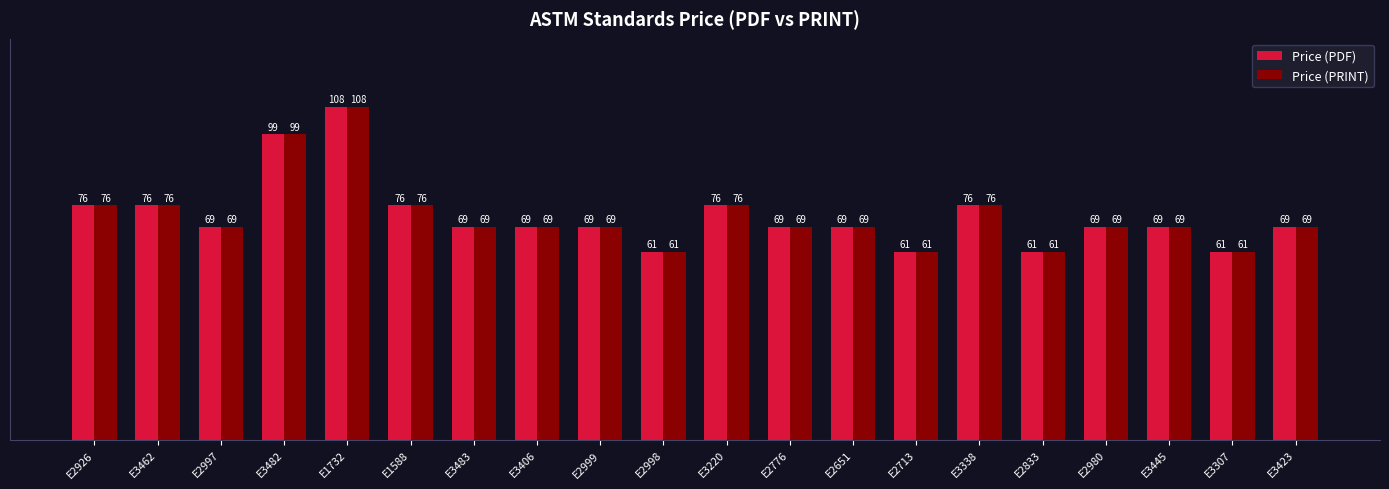

What is the sum of all Price (PDF) values?

1452